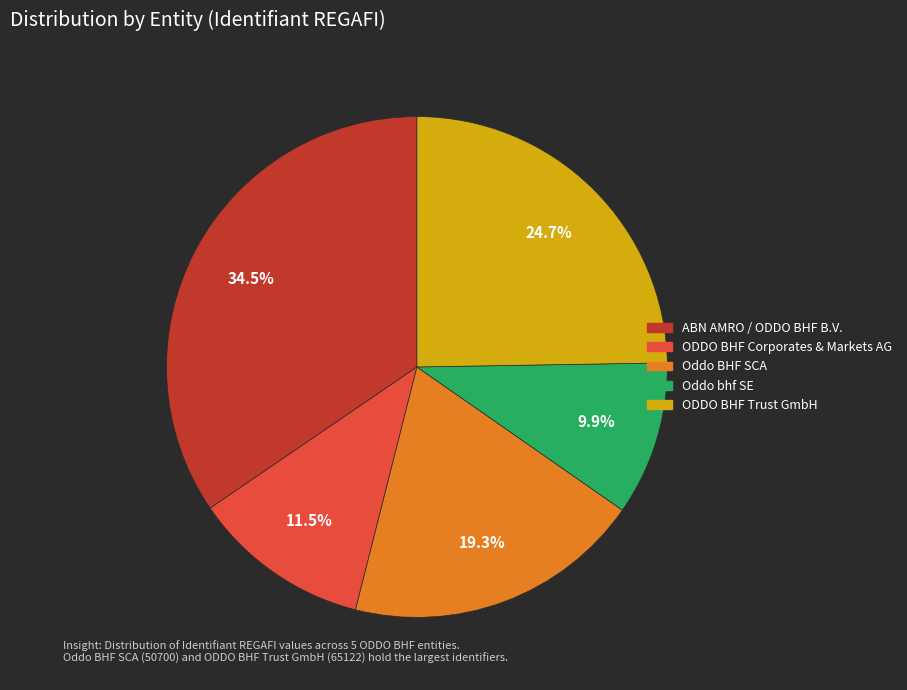

Between Oddo BHF SCA and ODDO BHF Trust GmbH, which is larger?

ODDO BHF Trust GmbH